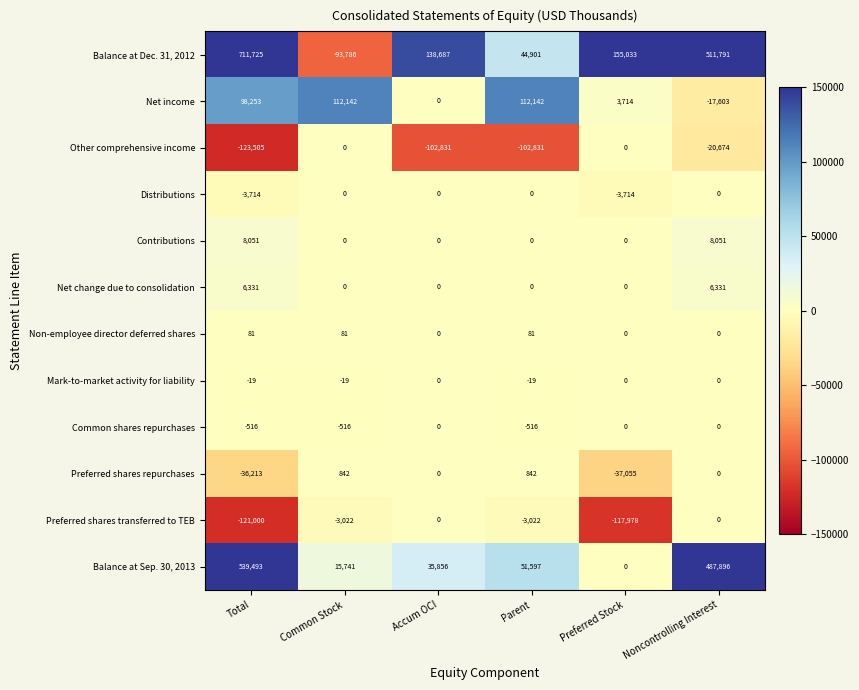

What is the total value across all series at Noncontrolling Interest?

975792